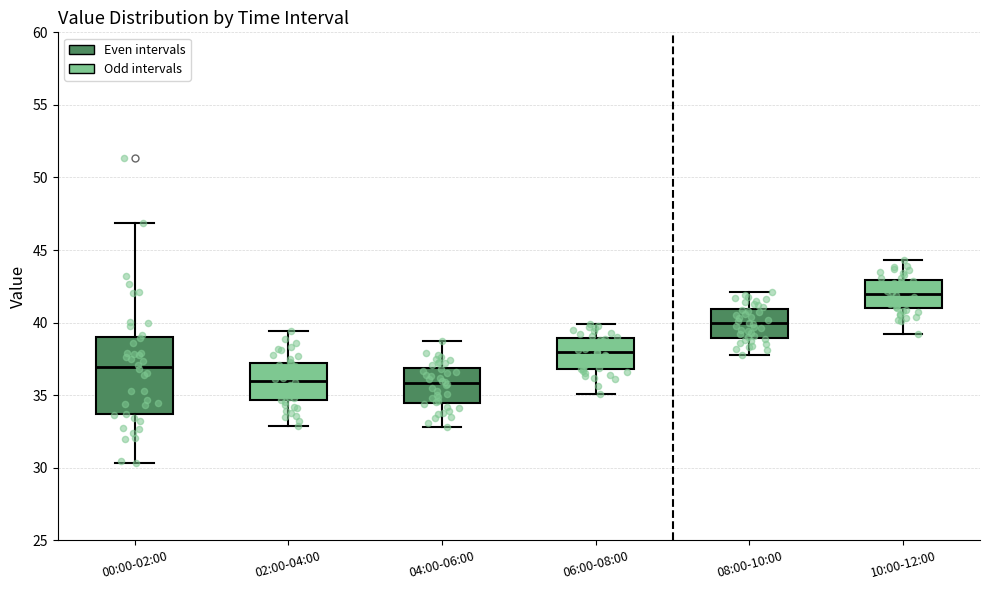

Where does the lower whisker of the box for 00:00-02:00 end on the y-axis? The values are not printed on the chart, so give them approximately, as read against the axis.

30.5